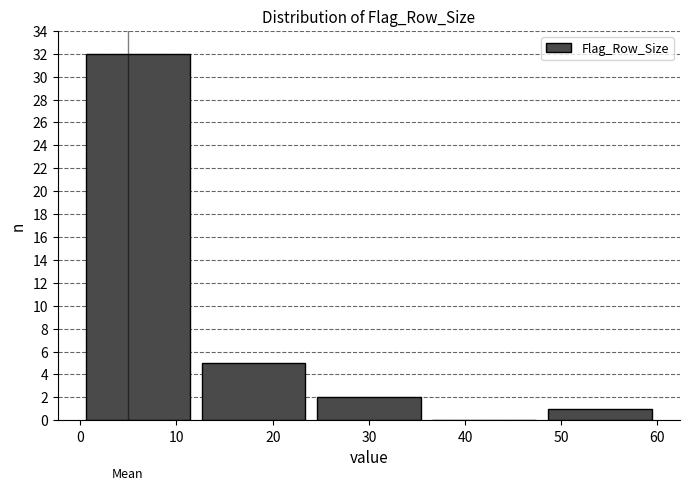

Reading left to right, list every bar in this chart as the range it spans on the x-axis followed by its height. The values are not printed on the chart, so give them approximately, as read against the axis.

0 to 12: 32
12 to 24: 5
24 to 36: 2
36 to 48: 0
48 to 60: 1